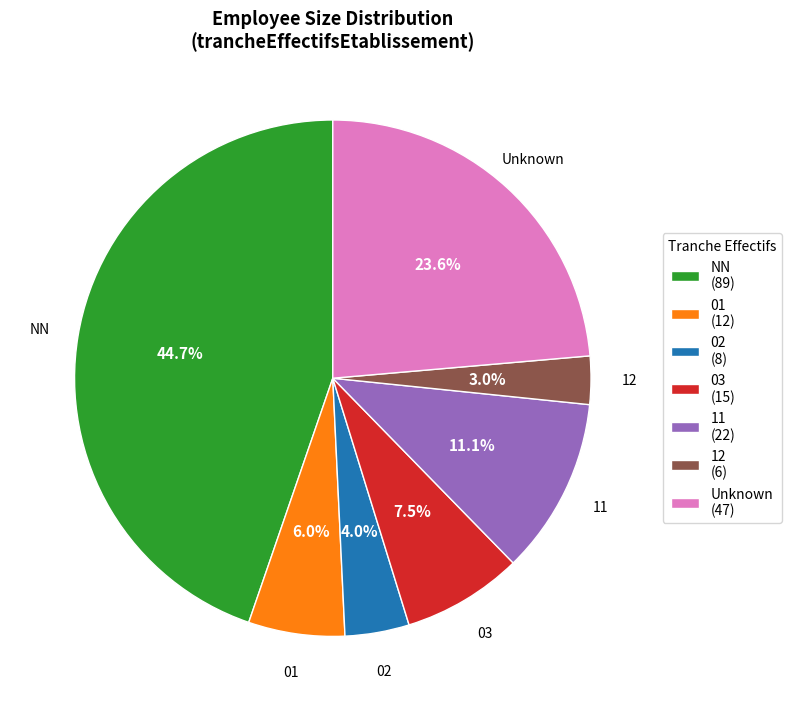

What is the ratio of the value at 03 (15) to the value at Unknown (47)?

0.3